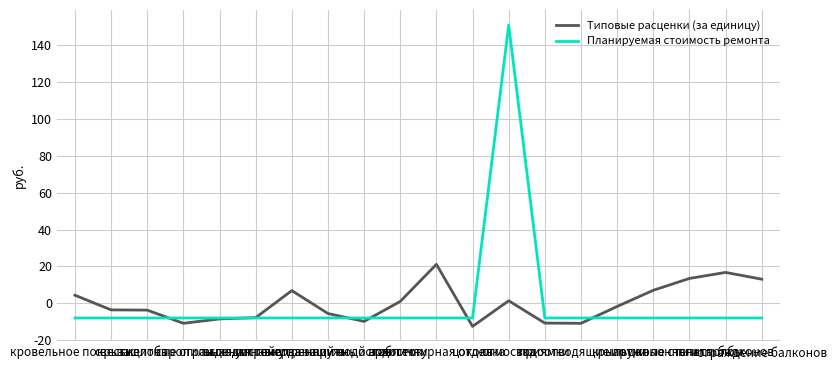

After their last crossing, which series has the higher values: Типовые расценки (за единицу) or Планируемая стоимость ремонта?

Типовые расценки (за единицу)